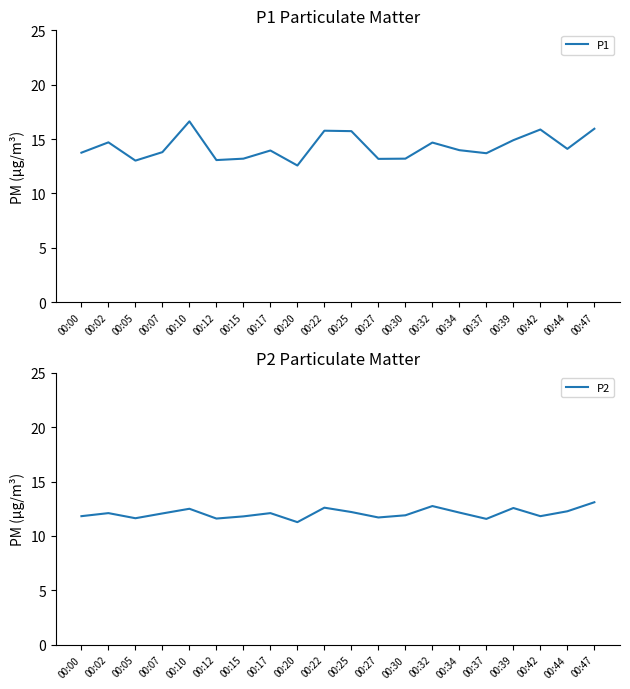

What is the total value across all series at 00:30?

25.1